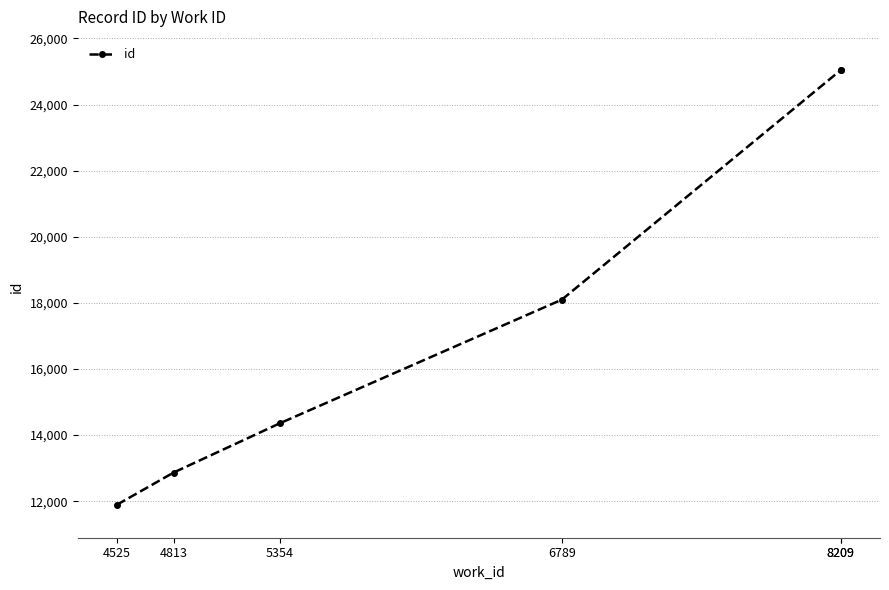

Which label corresponds to the largest value in the chart?

8209